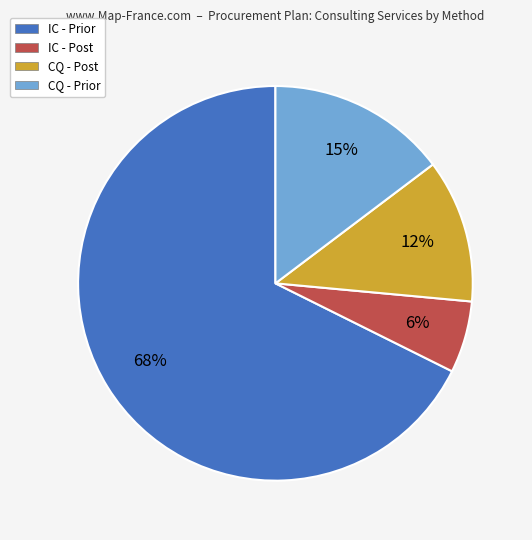

To the nearest percent, what is the average slice percentage?

25%